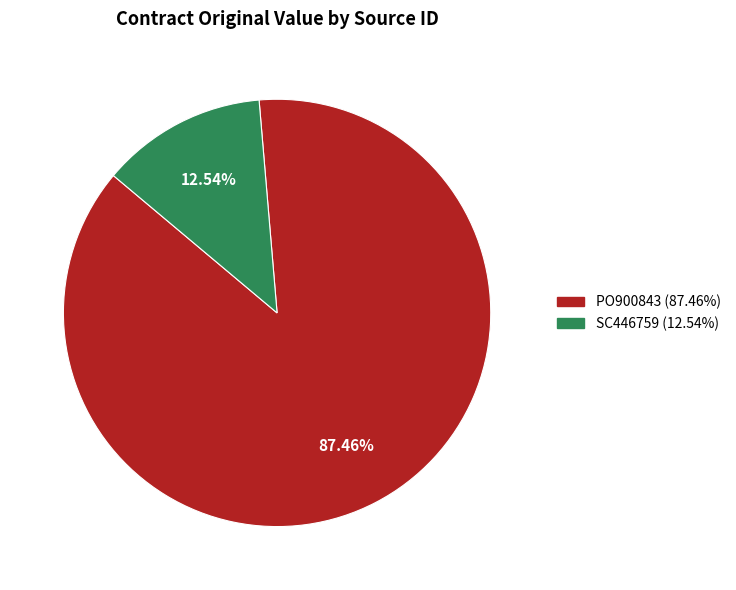

Does any single category account for the majority?

Yes